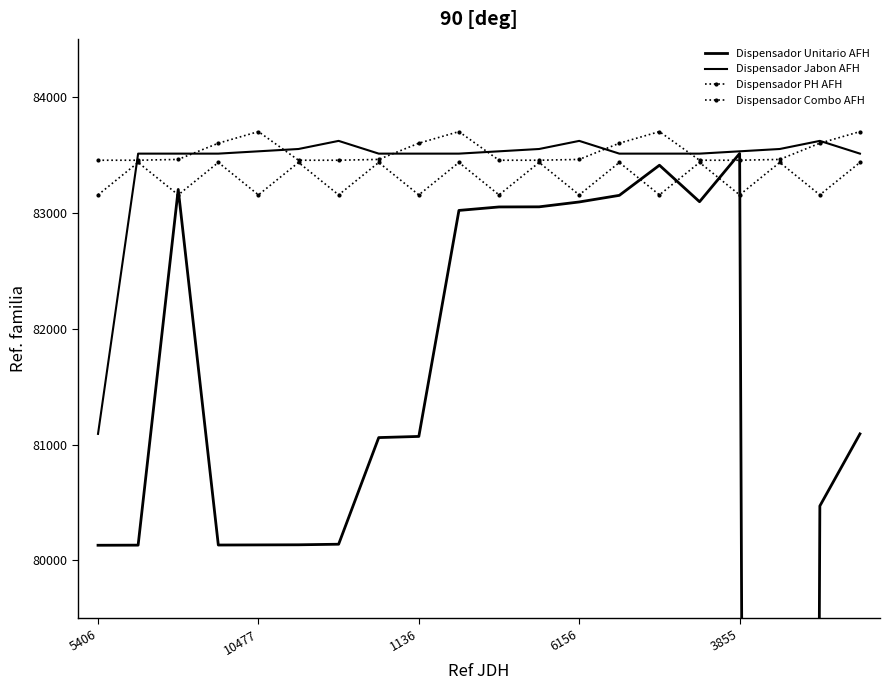

At how many categories does at least one series exceed 46365?

20